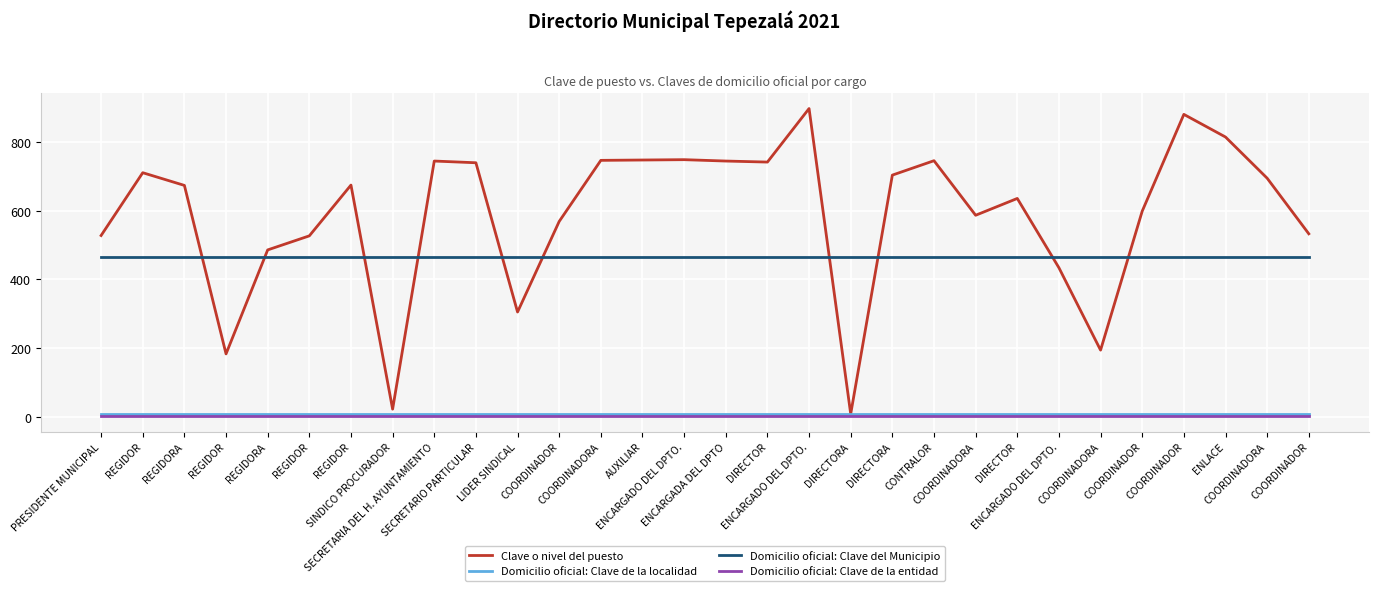

Count the number of data series in this chart.

4